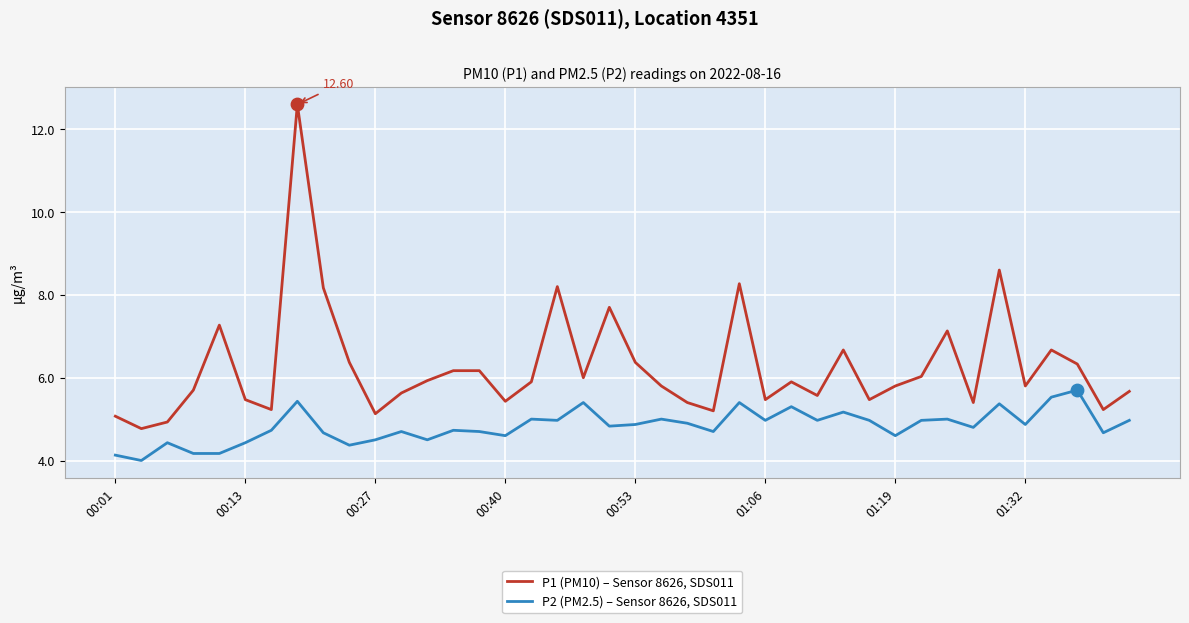

Which series has the largest total across all categories?

P1 (PM10) – Sensor 8626, SDS011